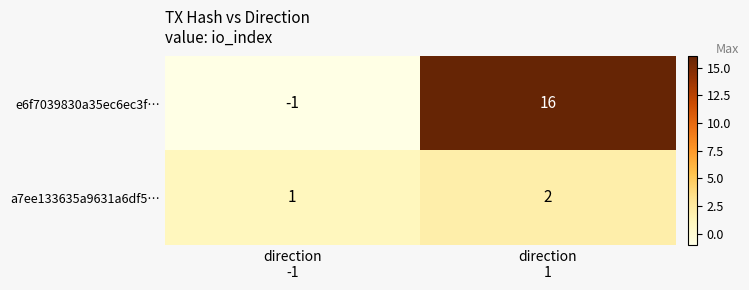

Which series has the widest spread of values?

e6f7039830a35ec6ec3f…